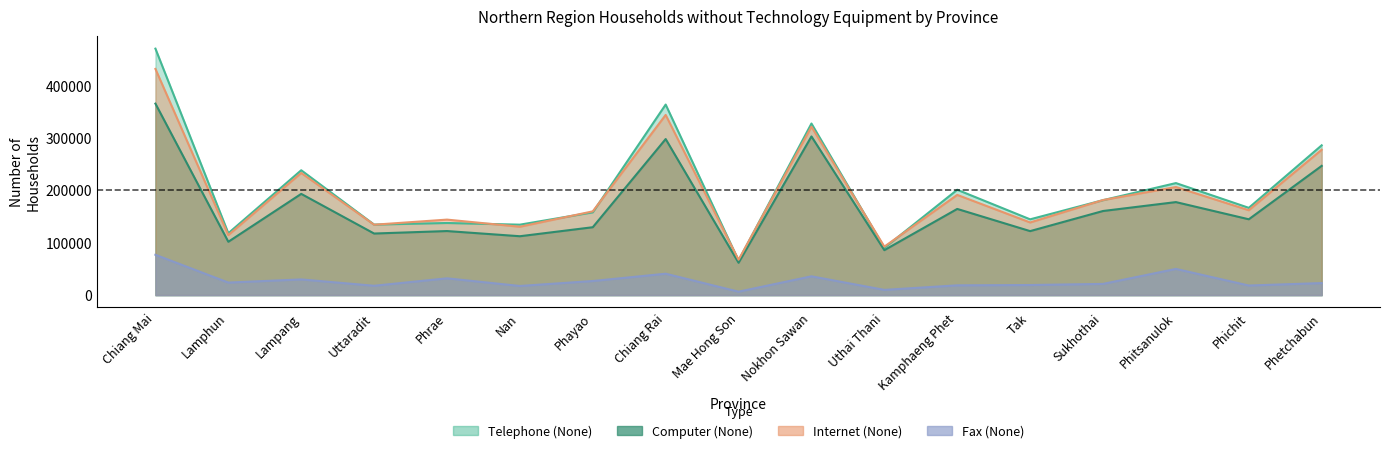

What is the sum of all Computer (None) values?

2909436